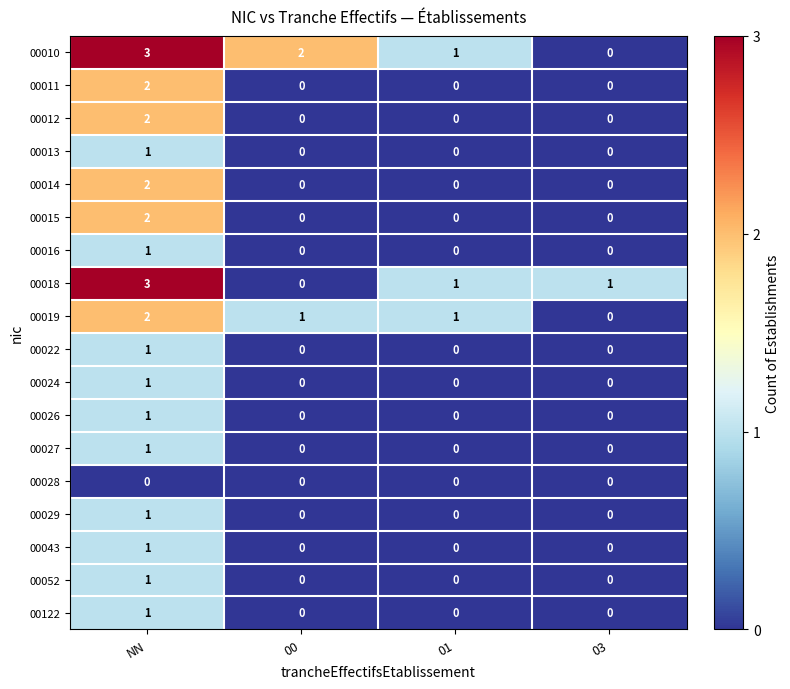

Which series has the largest total across all categories?

00010